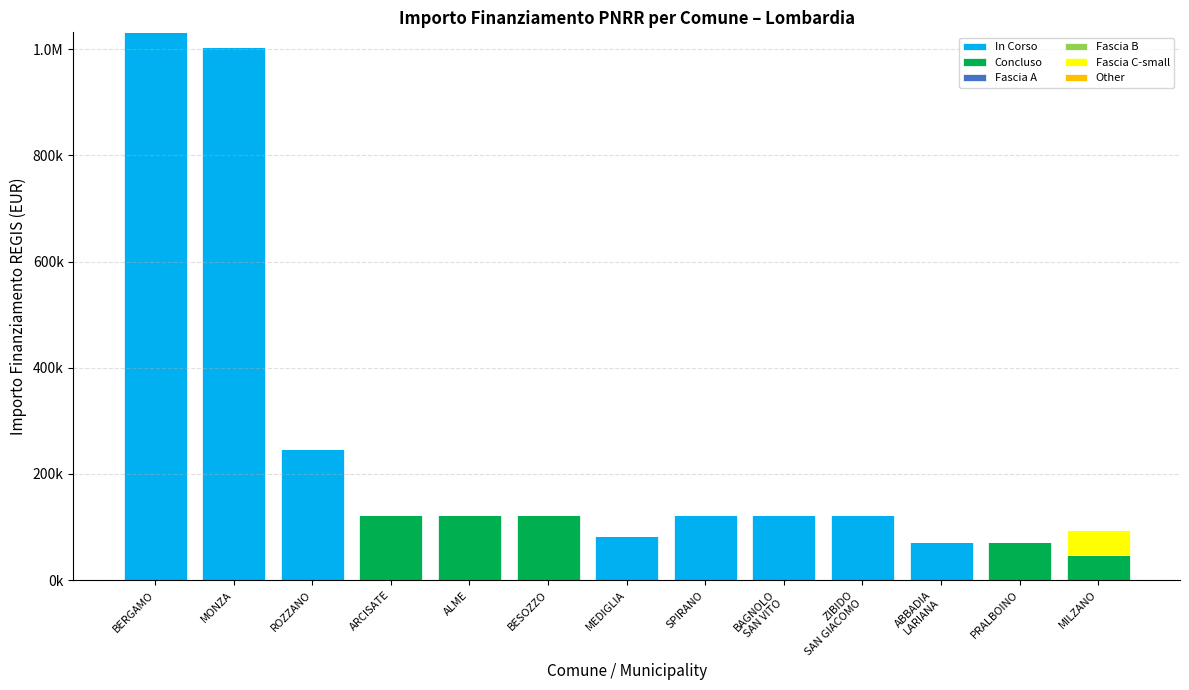

Are the bars grouped side by side (vs. stacked)?

No